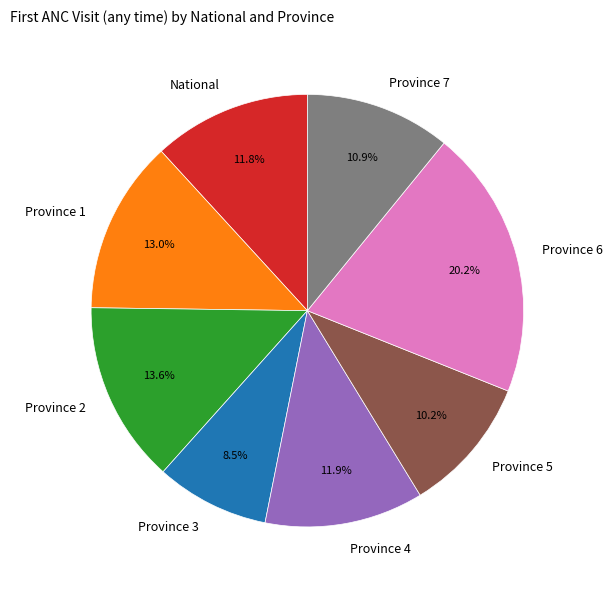

Between Province 7 and Province 6, which is larger?

Province 6